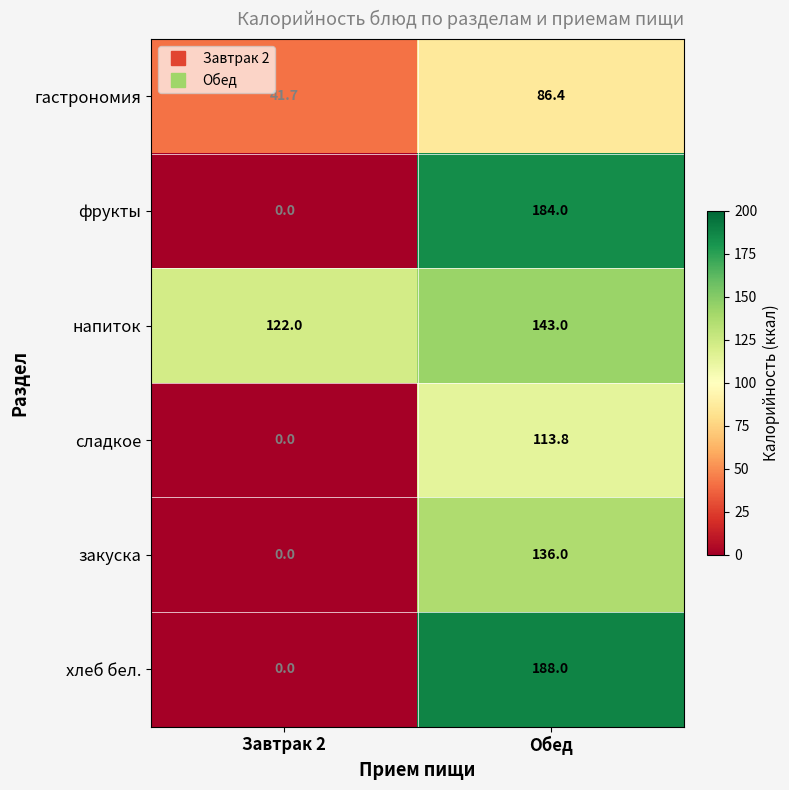

What is the difference between the сладкое values at Обед and Завтрак 2?

113.8